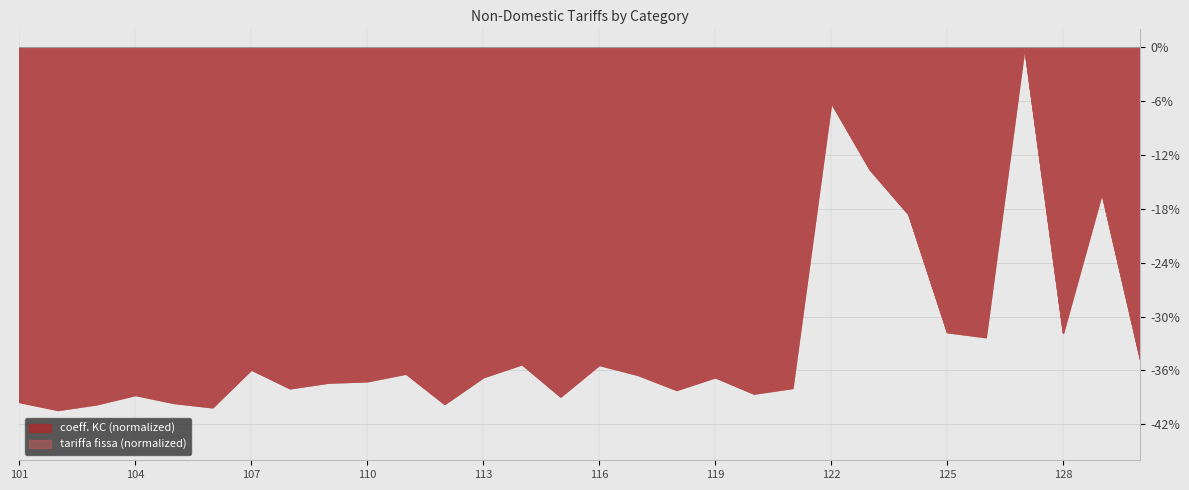

How many data points in coeff. KC are above -36?

12